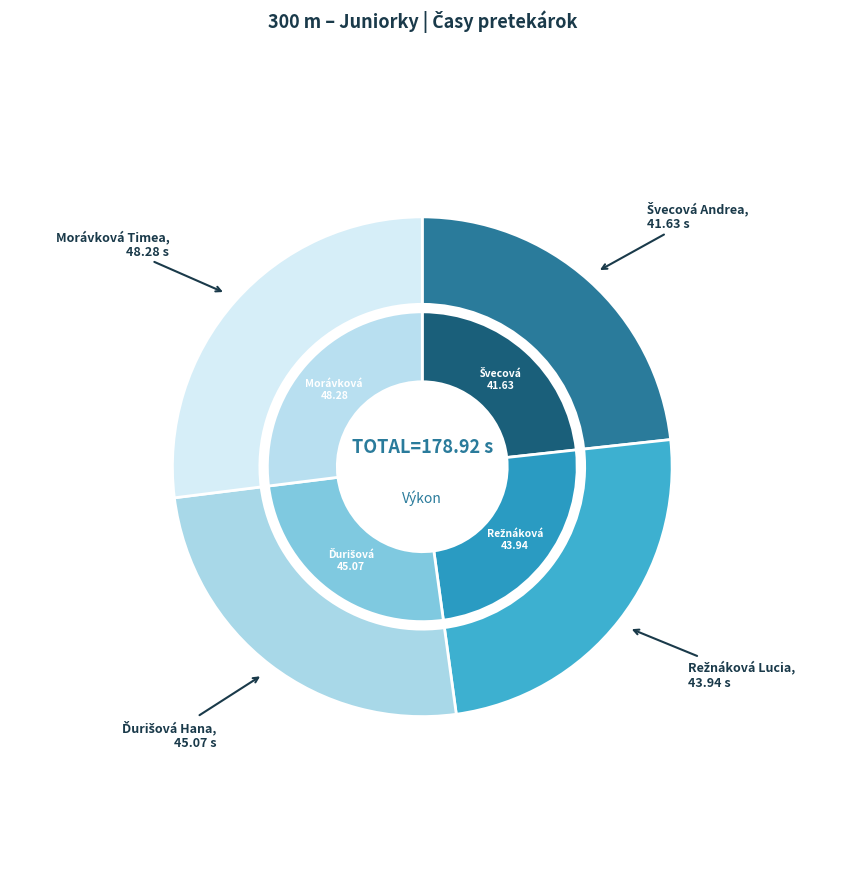

How much of the chart is everything except Ďurišová Hana?

74.8%